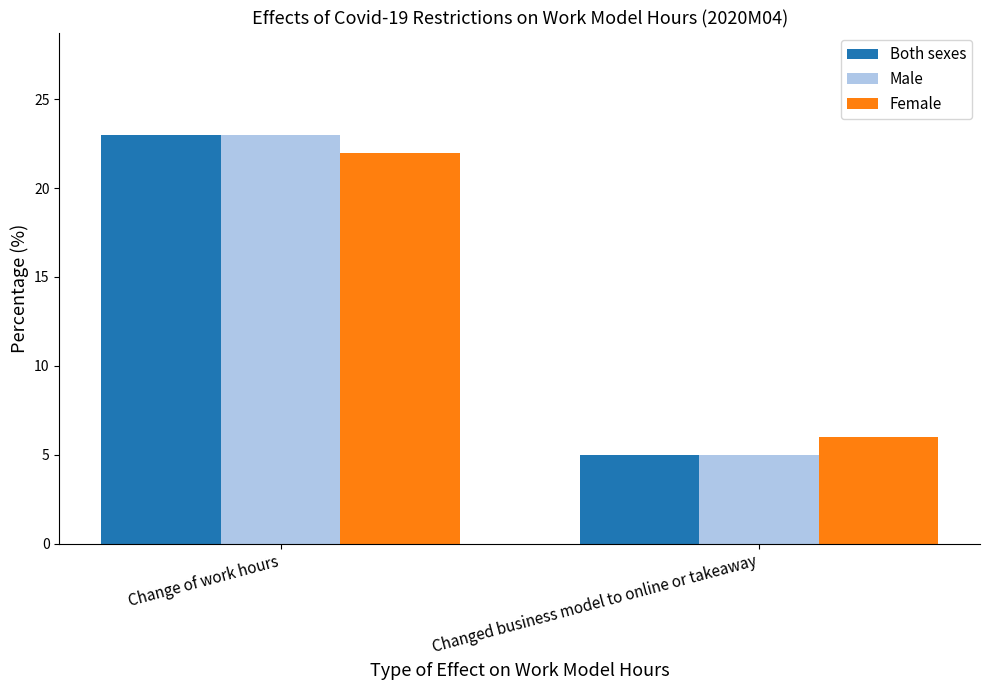

Rank the categories by Both sexes value from highest to lowest.

Change of work hours, Changed business model to online or takeaway